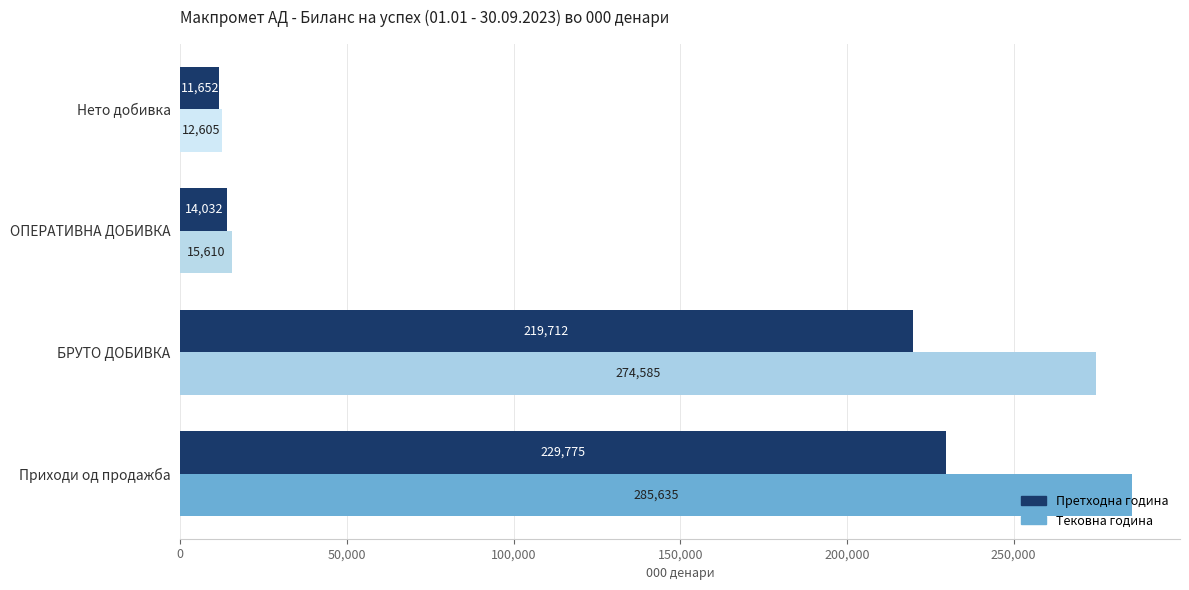

Rank the series by their maximum value, from lowest to highest.

Претходна година, Тековна година